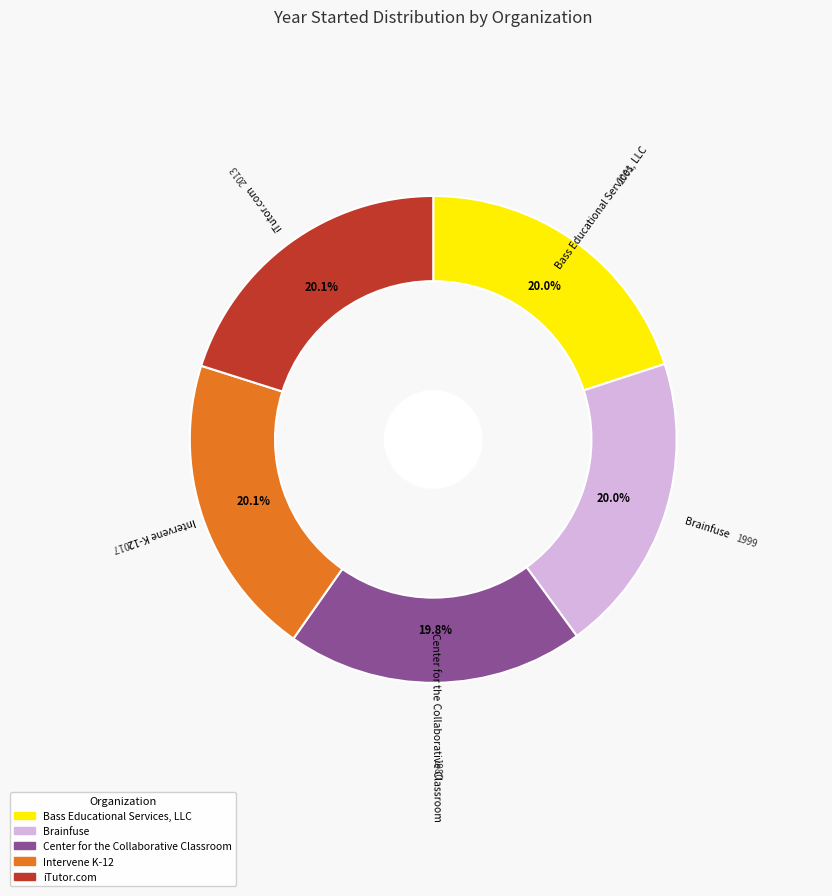

The Intervene K-12 slice represents 20% of the pie. True or false?

True